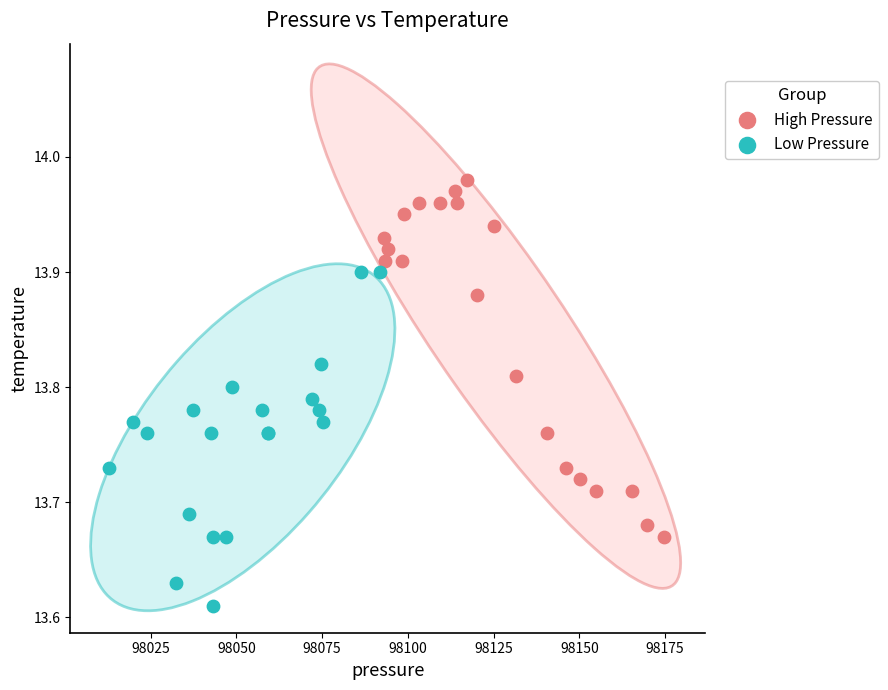

Which series reaches the minimum Y coordinate?

Low Pressure